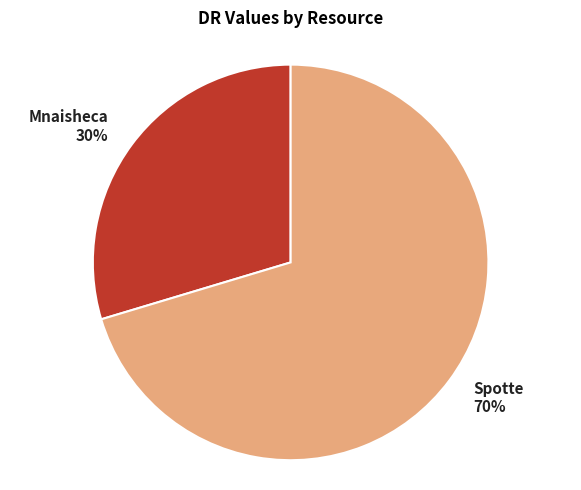

To the nearest percent, what is the average slice percentage?

50%